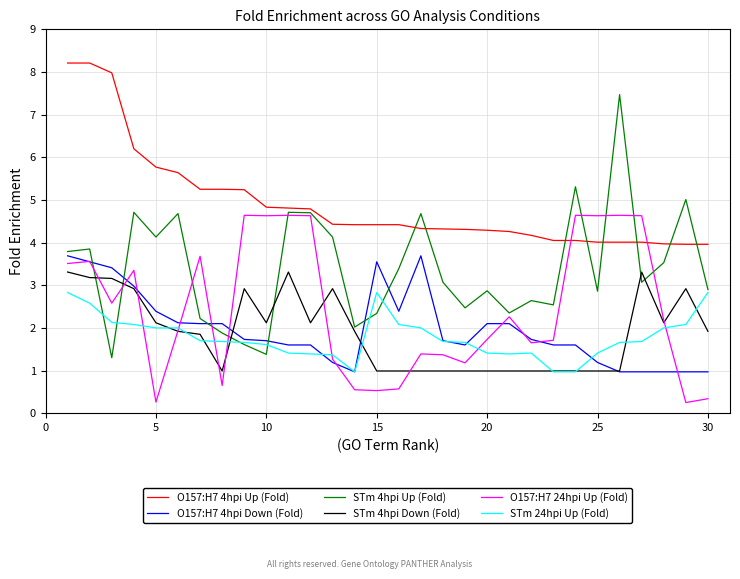

What is the minimum value for STm 4hpi Up (Fold)?

1.3